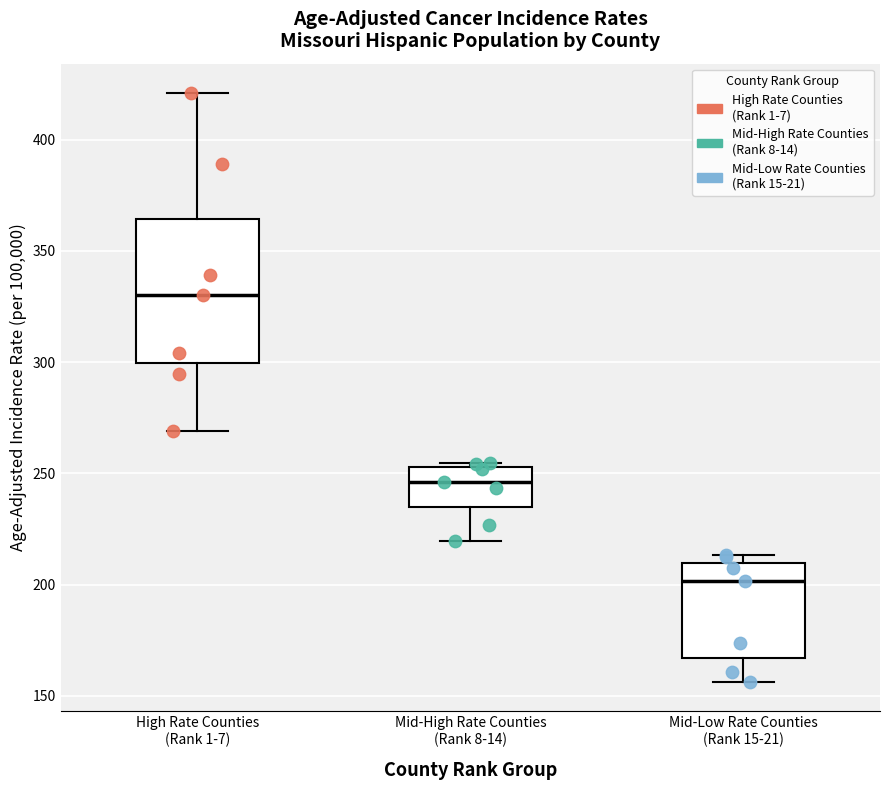

Which box has the highest median line?

High Rate Counties (Rank 1-7)